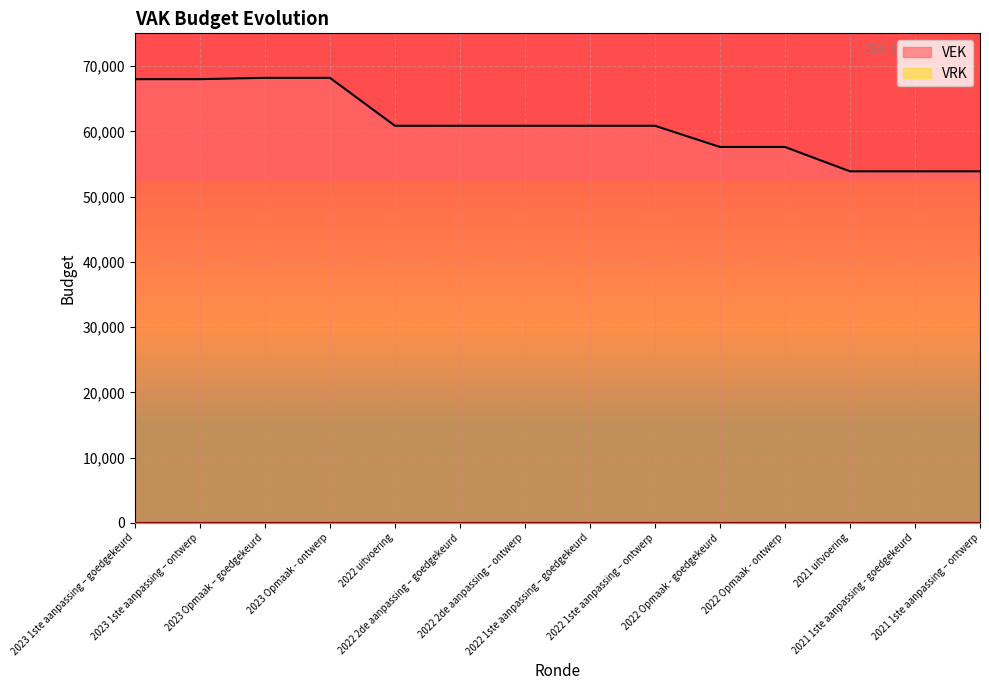

What value does the data have at 2023 Opmaak – goedgekeurd, to the nearest 100?

68200